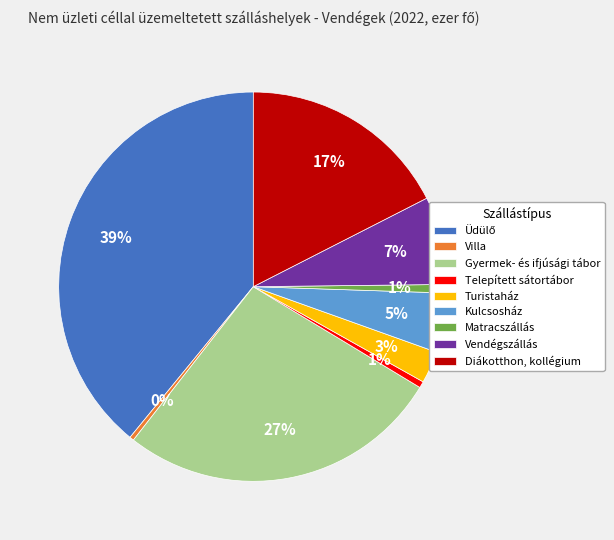

Is it true that Turistaház is 15% of the pie?

False